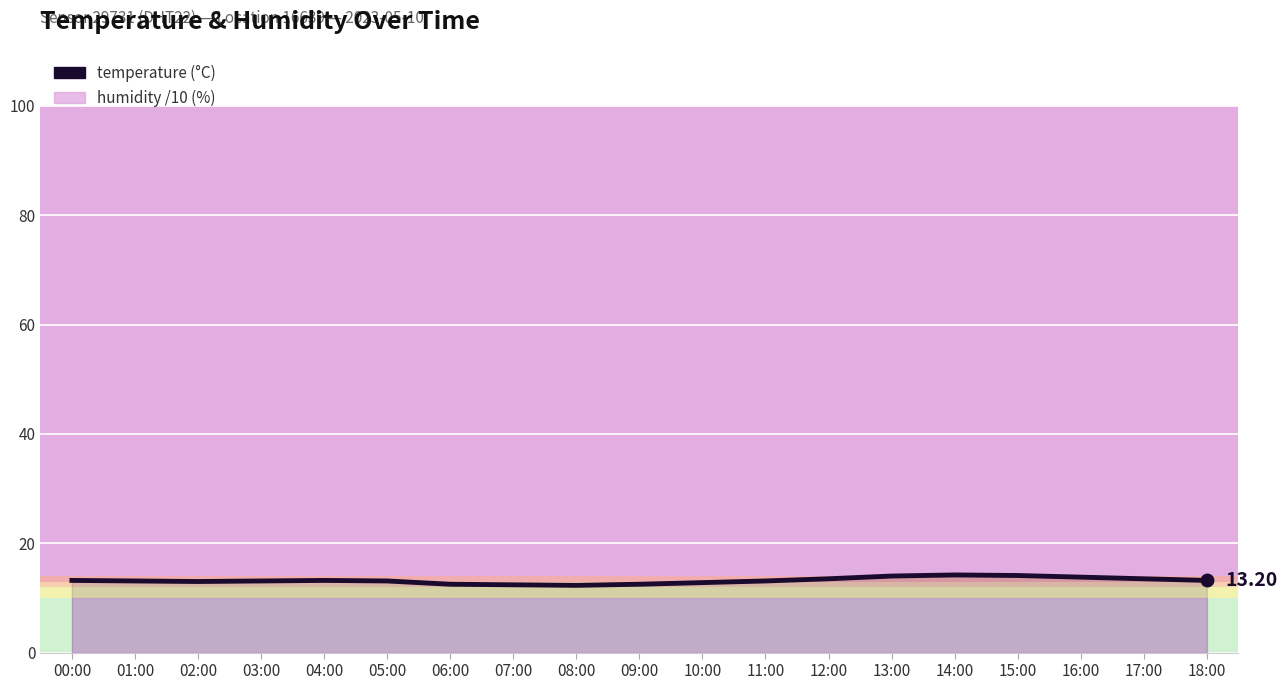

List the labels in order of value, smallest first.

08:00, 07:00, 06:00, 09:00, 10:00, 02:00, 01:00, 03:00, 05:00, 11:00, 00:00, 04:00, 18:00, 12:00, 17:00, 16:00, 13:00, 15:00, 14:00